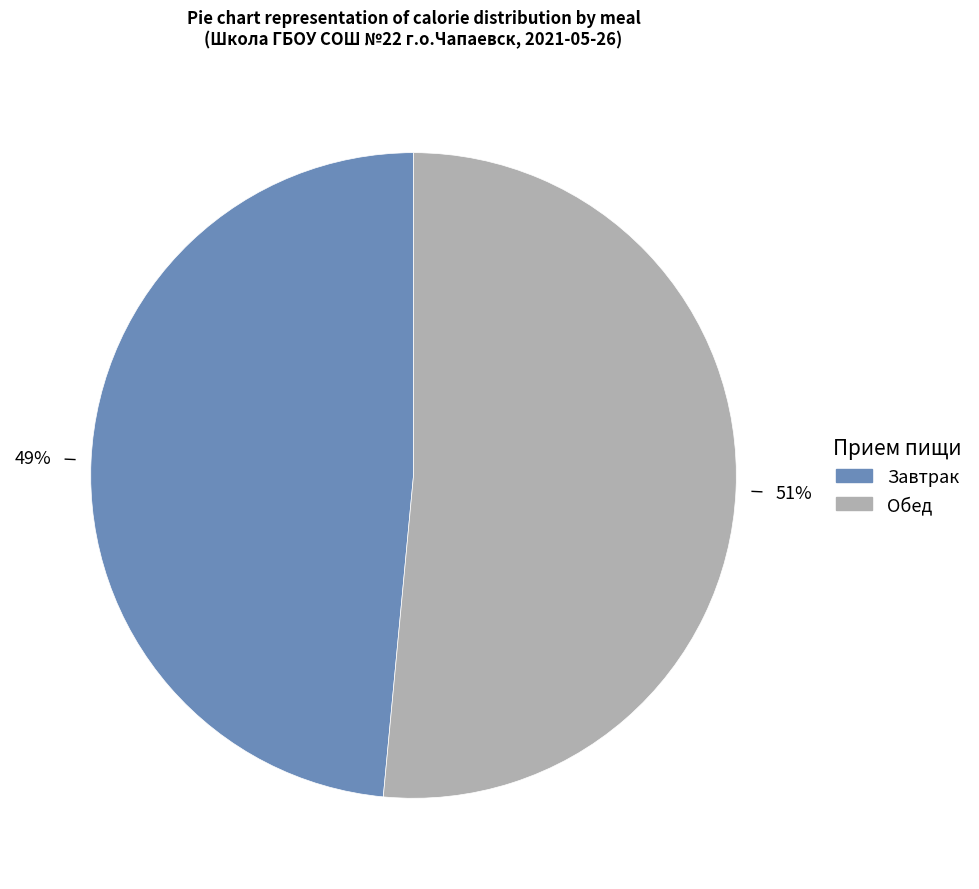

The Обед slice represents 57% of the pie. True or false?

False